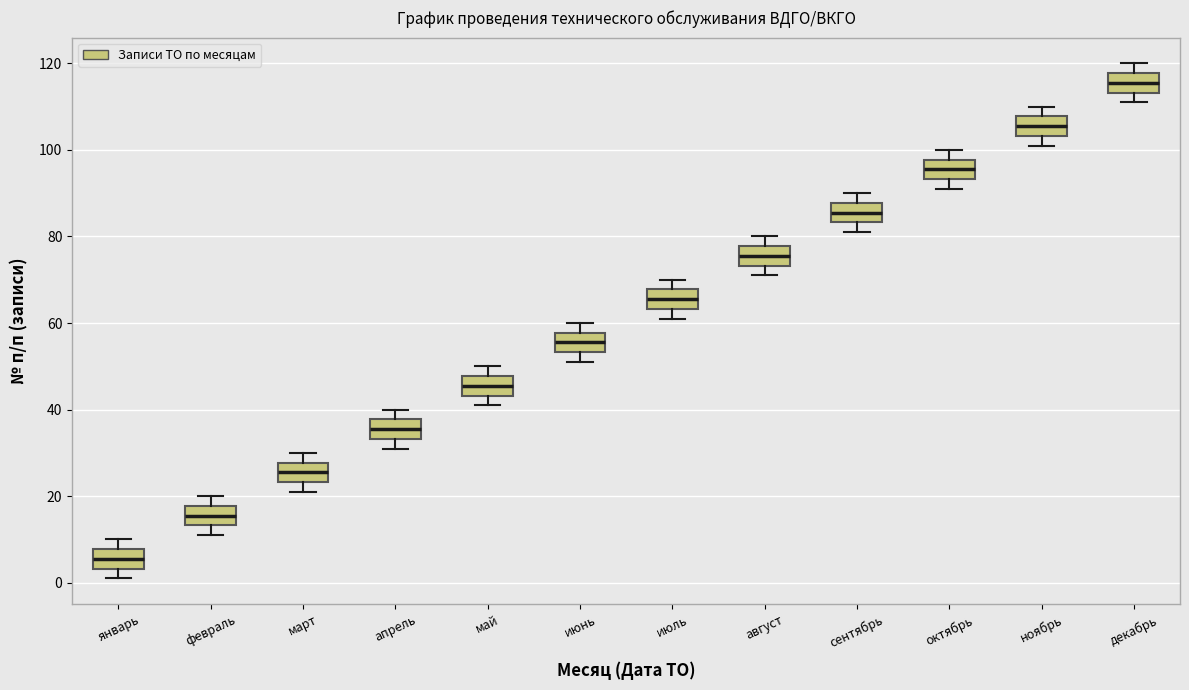

Where does the median line of the box for декабрь sit on the y-axis? The values are not printed on the chart, so give them approximately, as read against the axis.

116